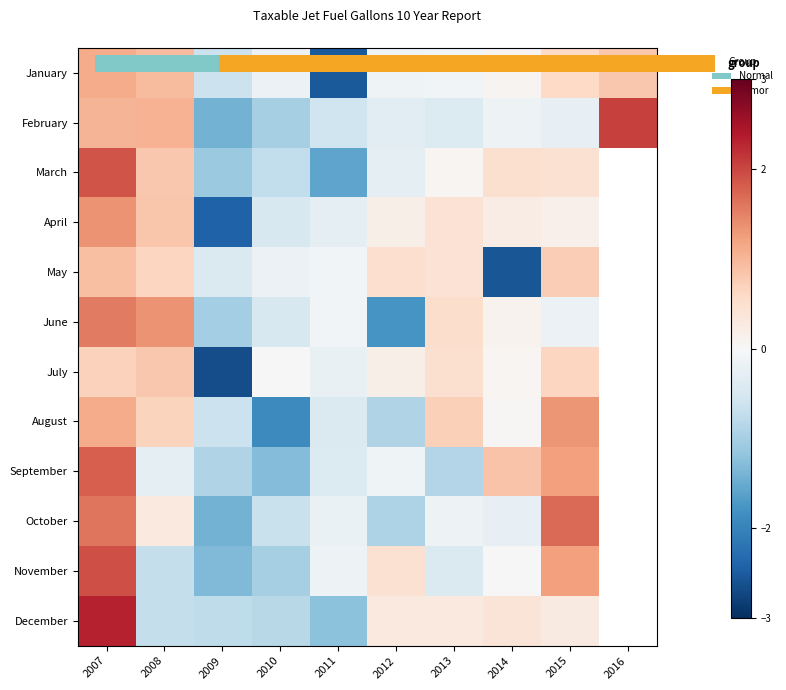

How many values in June are below zero?

5